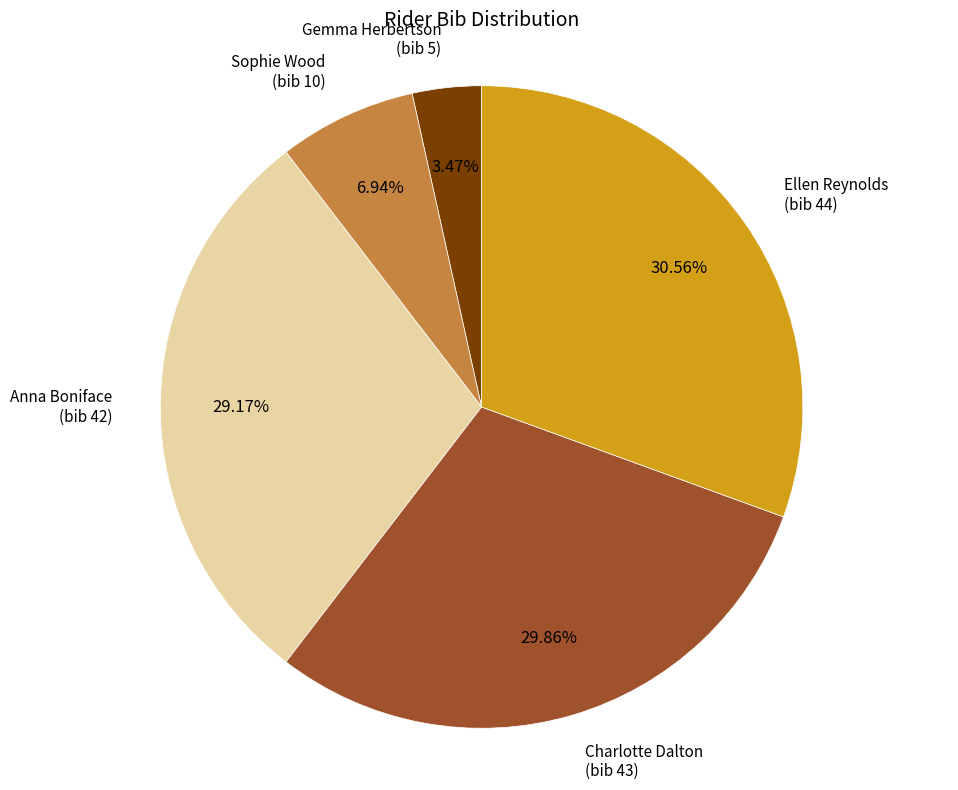

Is there a majority slice in this chart?

No